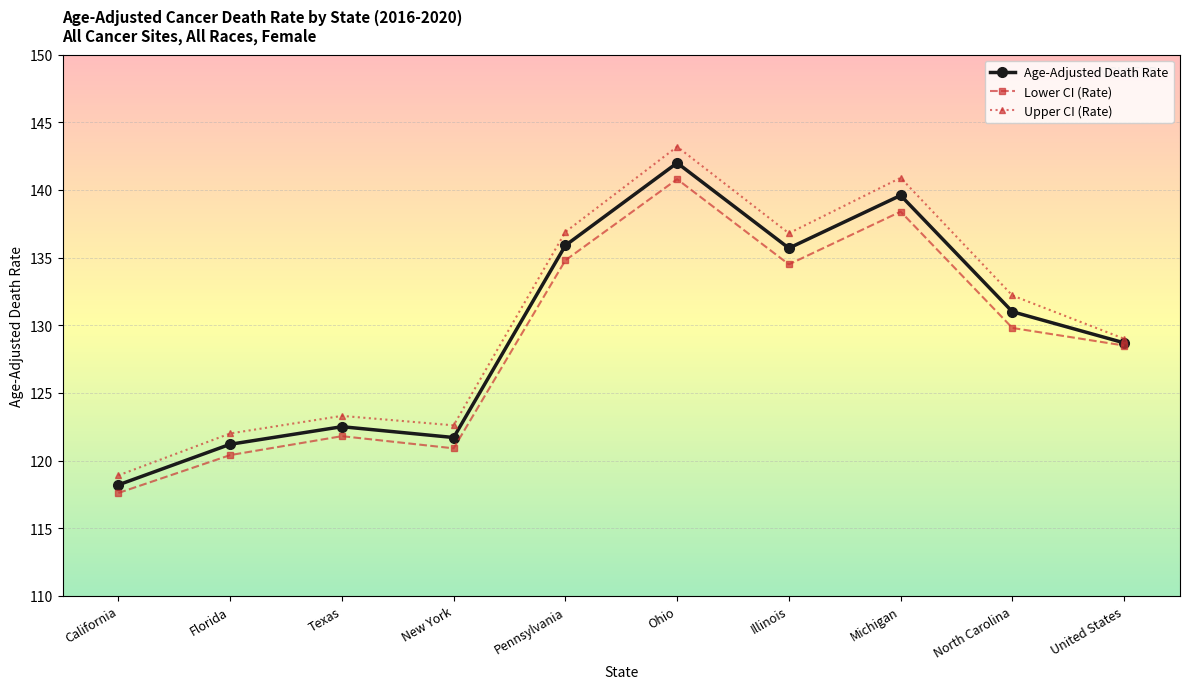

Count the number of data series in this chart.

3